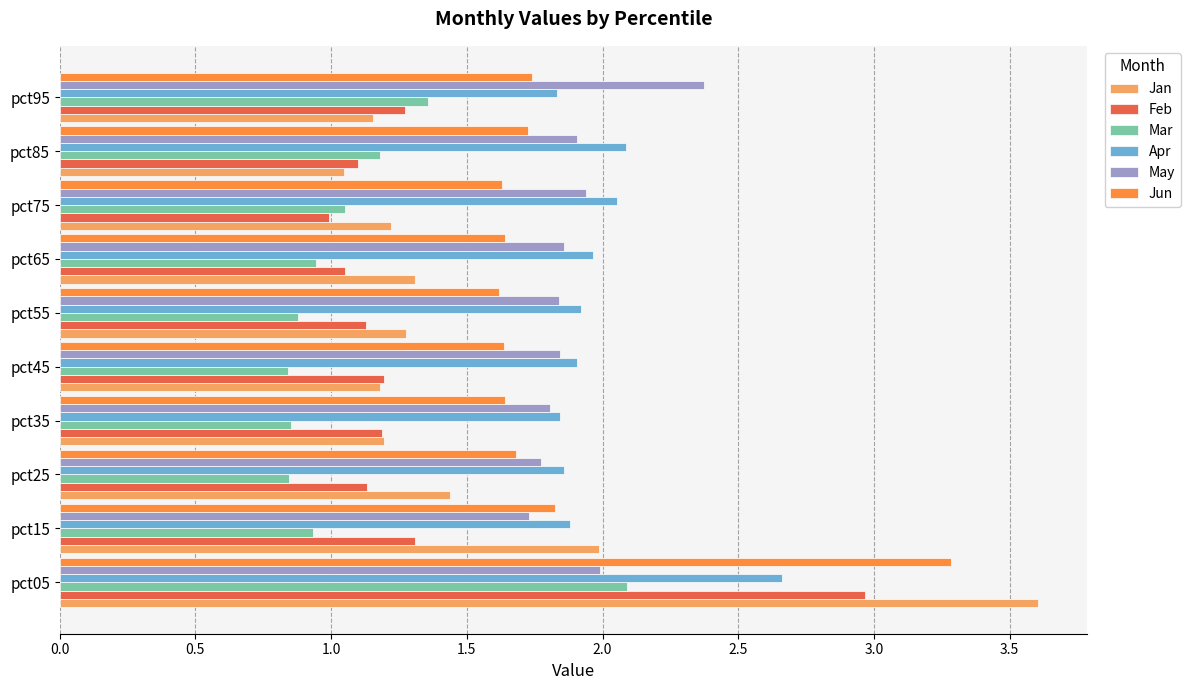

Rank the series by their maximum value, from highest to lowest.

Jan, Jun, Feb, Apr, May, Mar